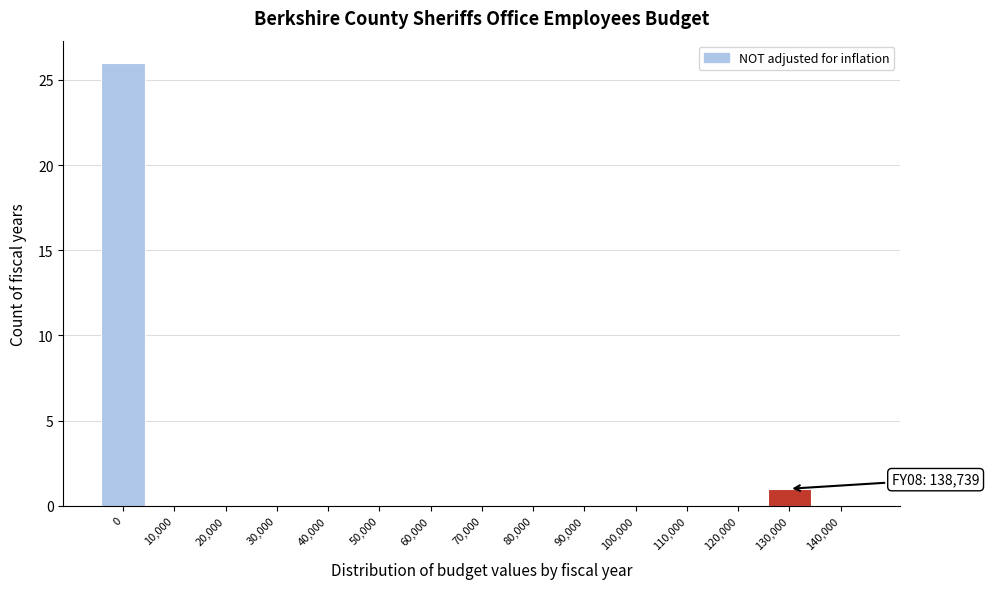

Reading left to right, list all the values displayed in this chart.

0=26	10,000=0	20,000=0	30,000=0	40,000=0	50,000=0	60,000=0	70,000=0	80,000=0	90,000=0	100,000=0	110,000=0	120,000=0	130,000=1	140,000=0